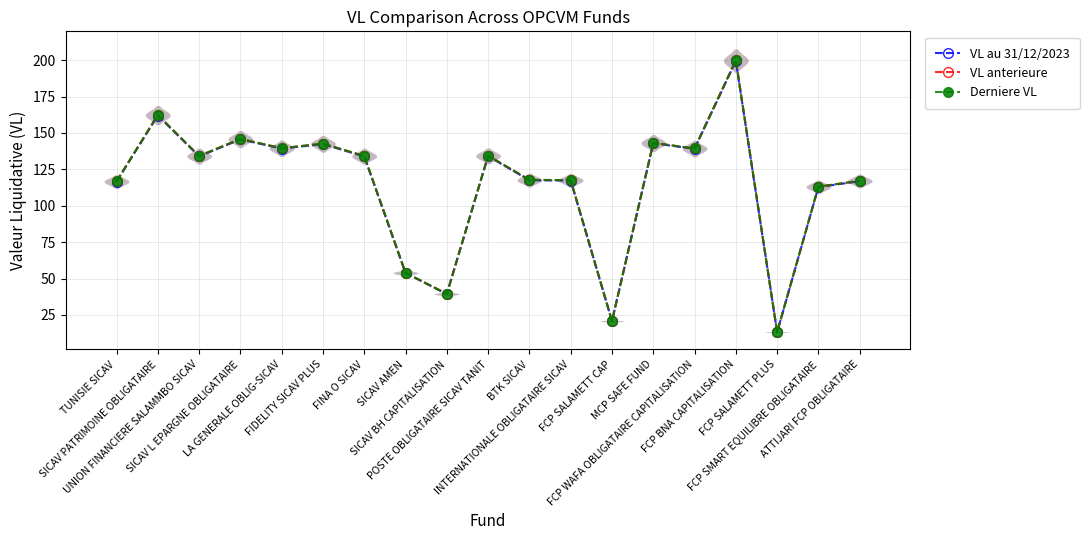

At how many categories does at least one series exceed 164?

1